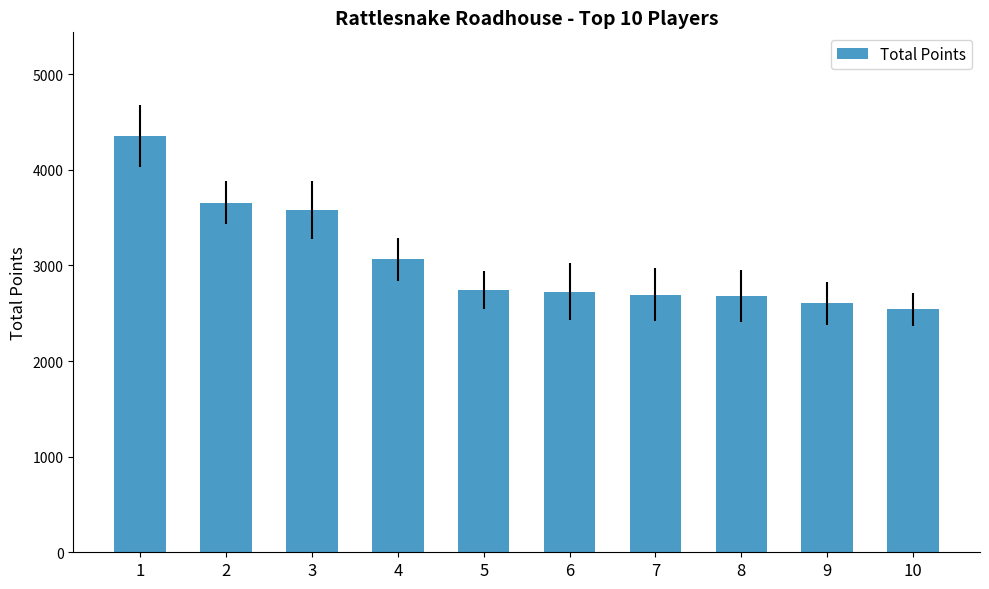

What is the minimum value shown in the chart?

2540